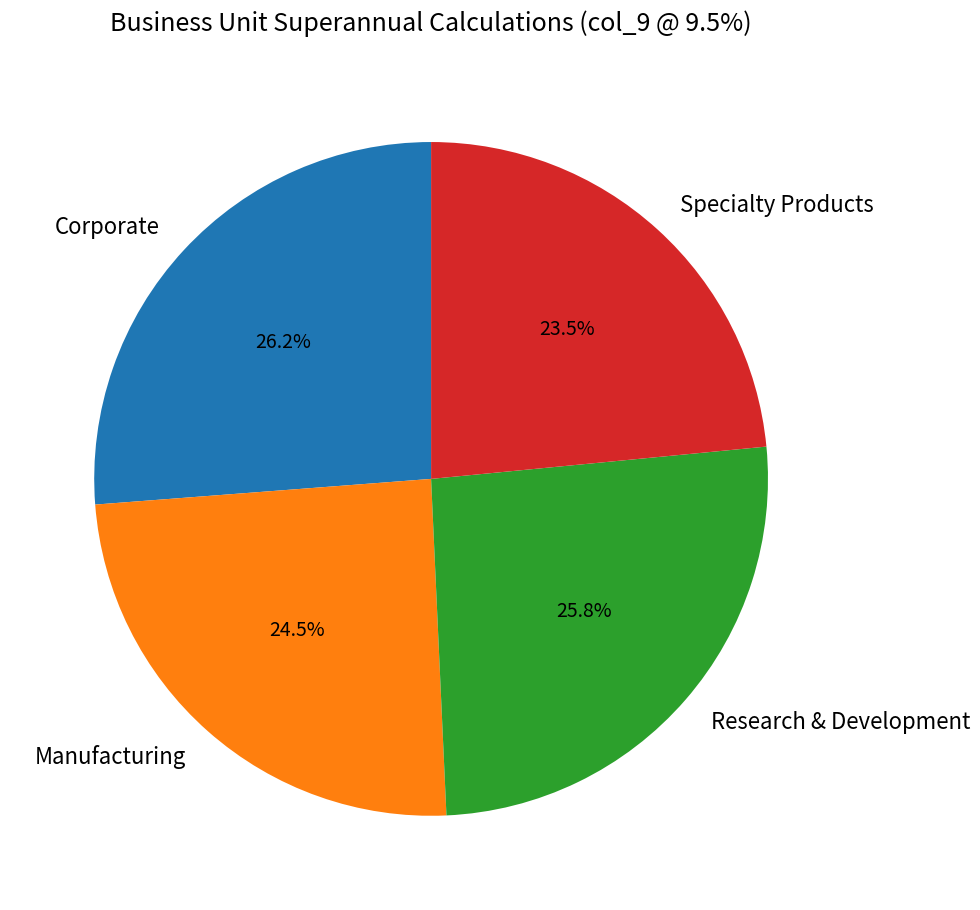

Which has a higher value, Corporate or Manufacturing?

Corporate